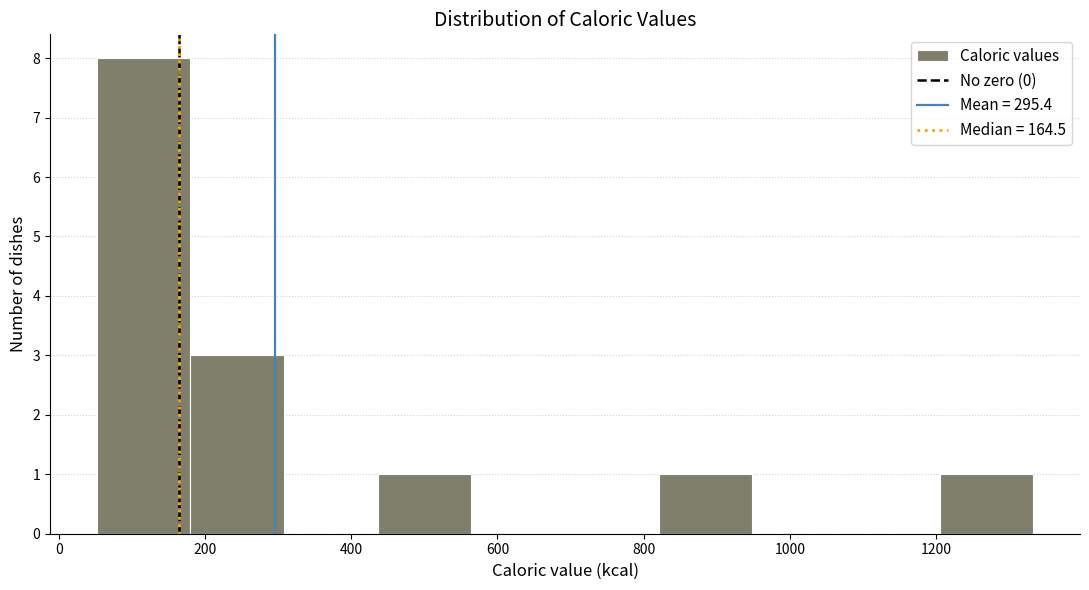

Reading left to right, transcribe this chart: for each bar, give the range it covers on the x-axis and its height. Neither the bar edges nor the heights are printed on the chart, so give them approximately, as read against the axes.

60 to 180: 8
180 to 300: 3
300 to 440: 0
440 to 560: 1
560 to 700: 0
700 to 820: 0
820 to 940: 1
940 to 1080: 0
1080 to 1200: 0
1200 to 1340: 1